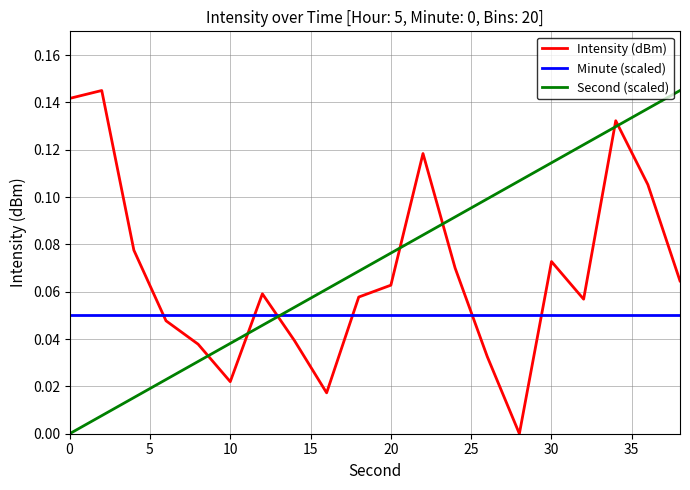

True or false: Intensity (dBm) and Second (scaled) cross at least once.

True